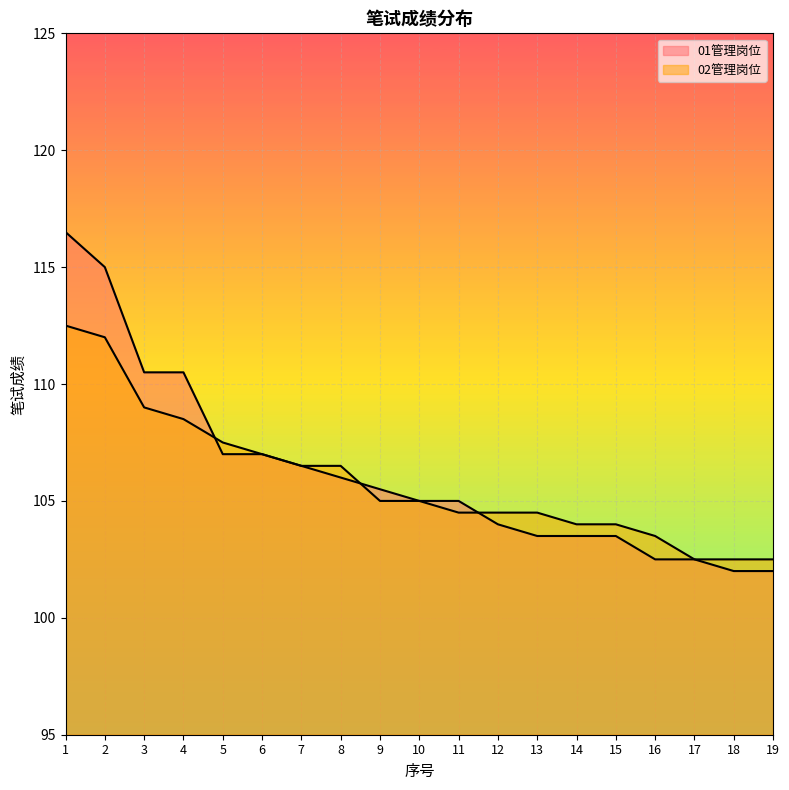

At which category does the chart reach its minimum across all series?

18